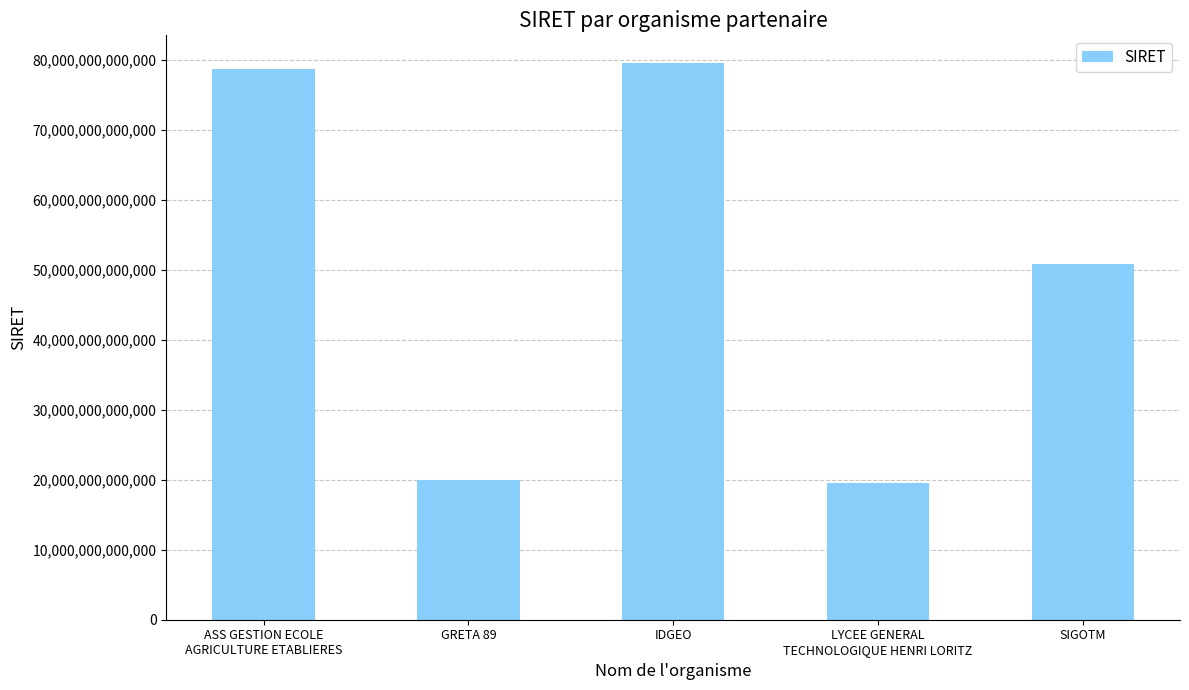

Approximately how many times larger is the value at IDGEO compared to SIGOTM?

1.6